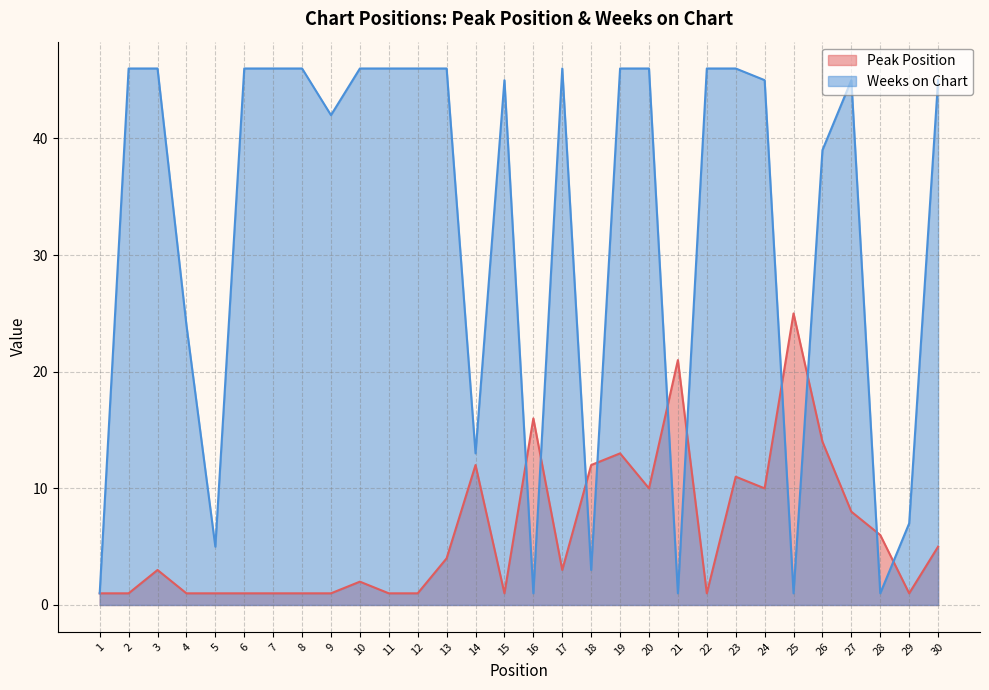

What is the sum of all Weeks on Chart values?

962